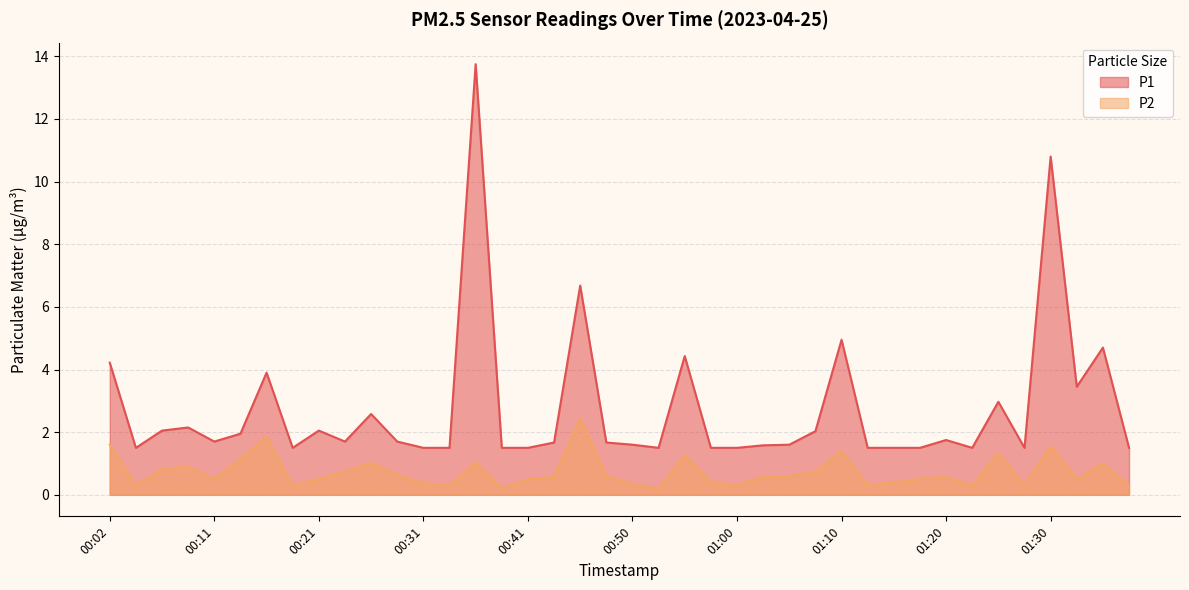

What are all the series names shown in the legend?

P1, P2